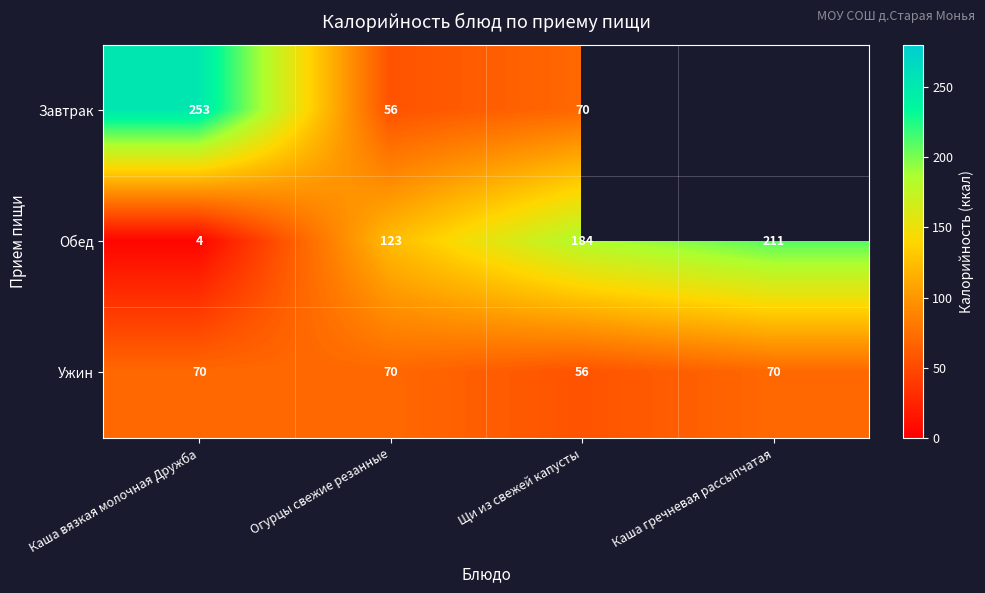

At Щи из свежей капусты, list the series in order from smallest to largest.

Ужин, Завтрак, Обед